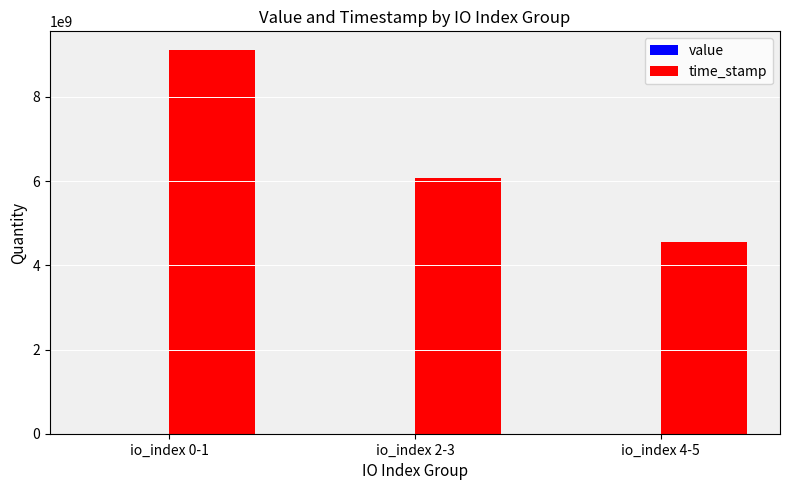

Which series changed the most between io_index 0-1 and io_index 2-3?

time_stamp